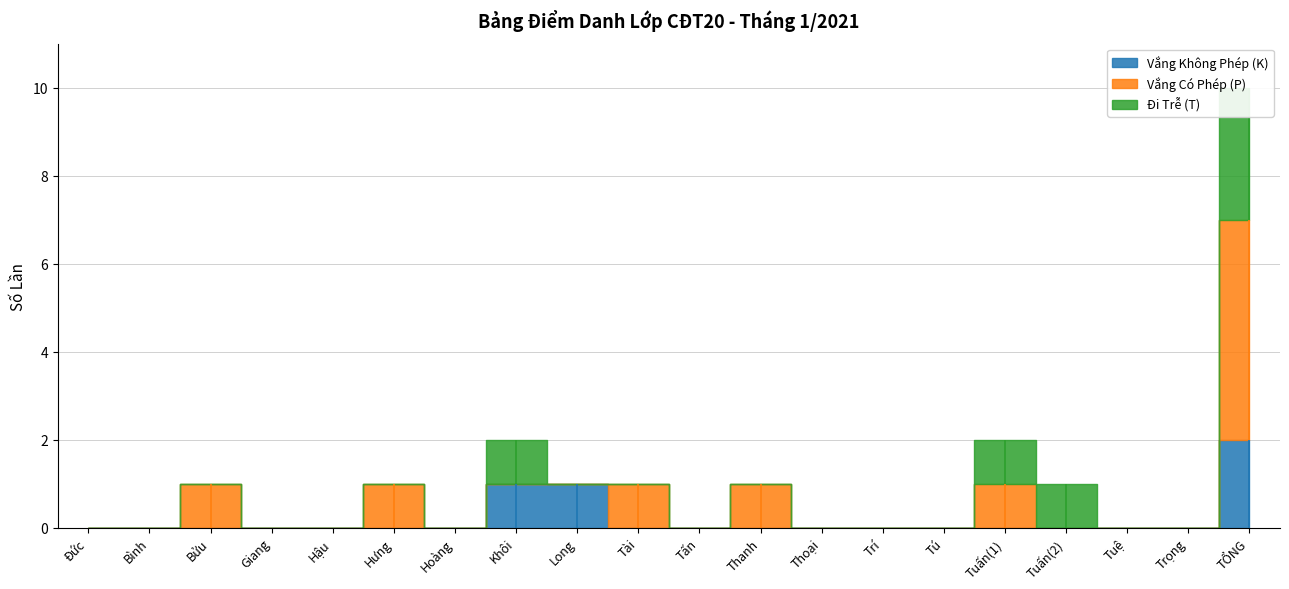

Is it true that Vắng Có Phép (P) equals 0 at Trọng?

True